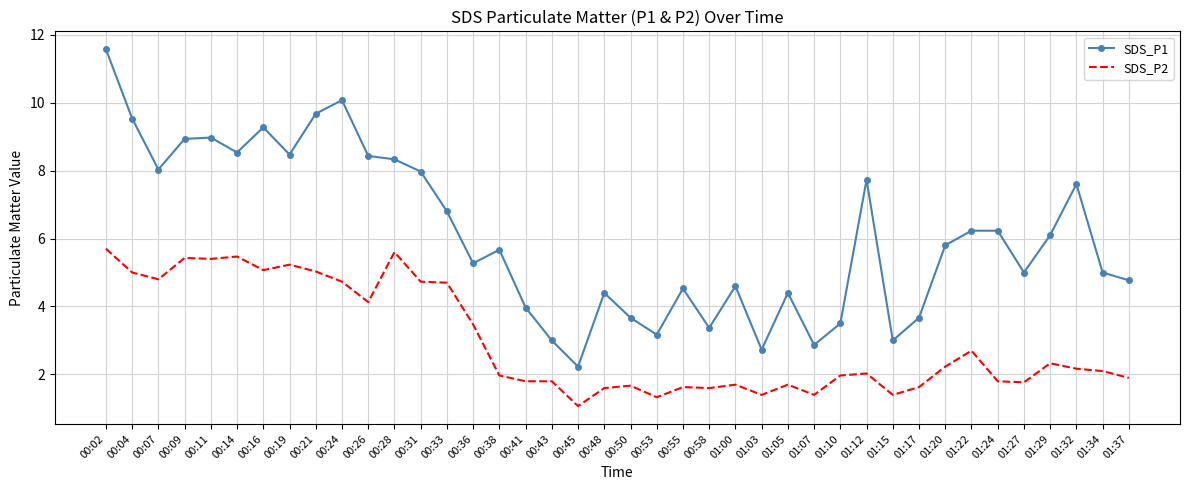

What position from the left is 00:24?

10